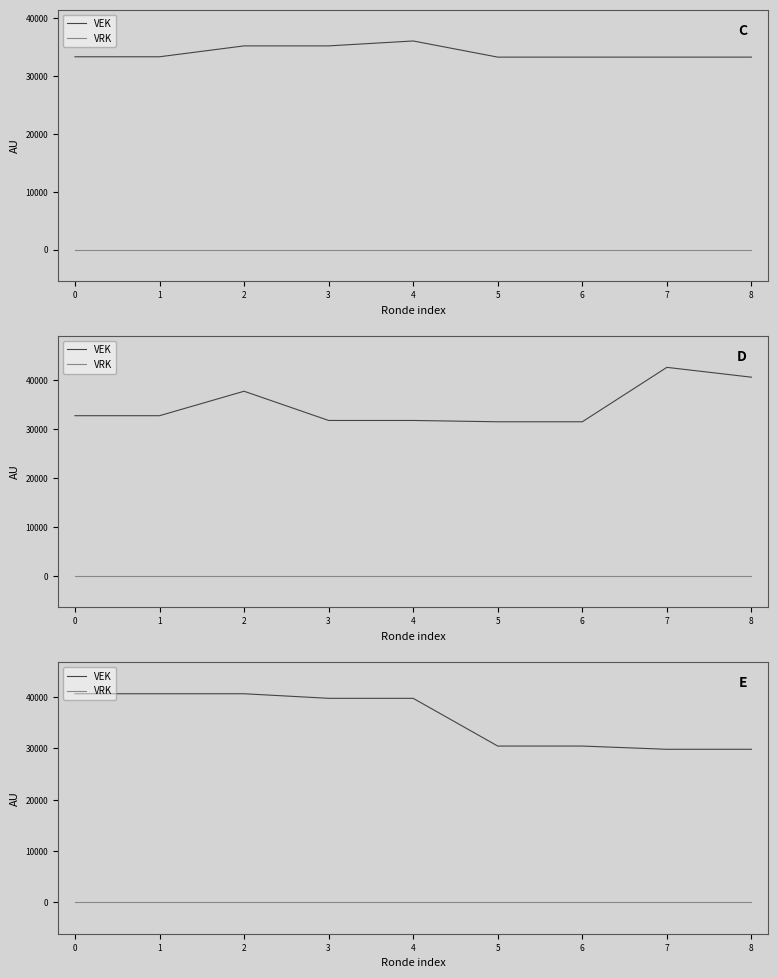

True or false: VRK has a value of 0 at 1.

True